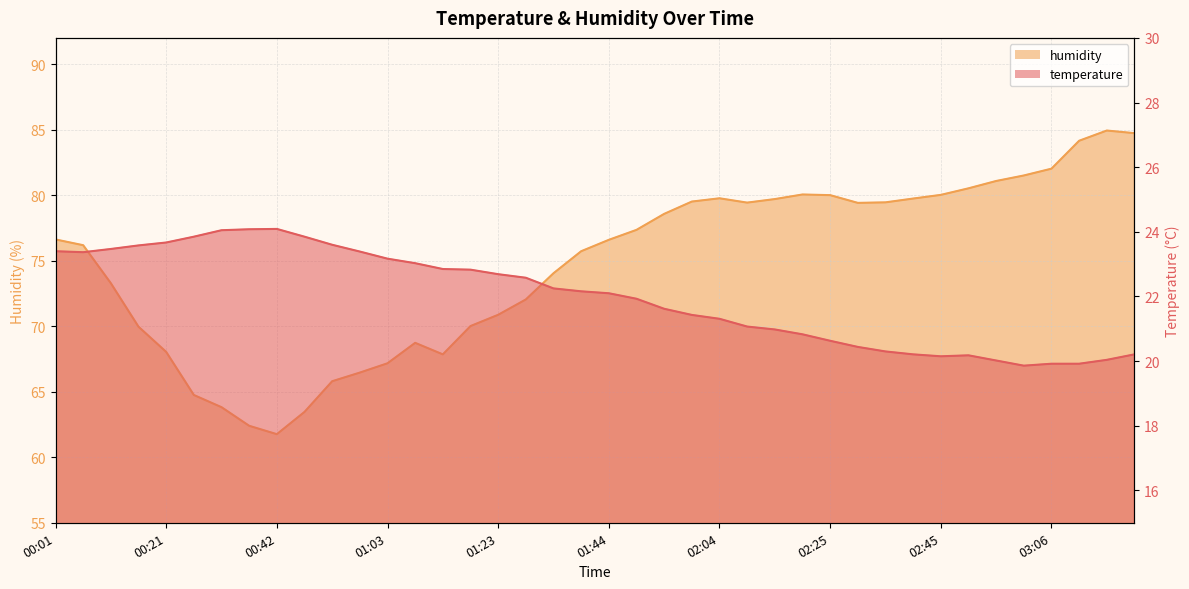

Which series has the largest range (max minus min)?

humidity